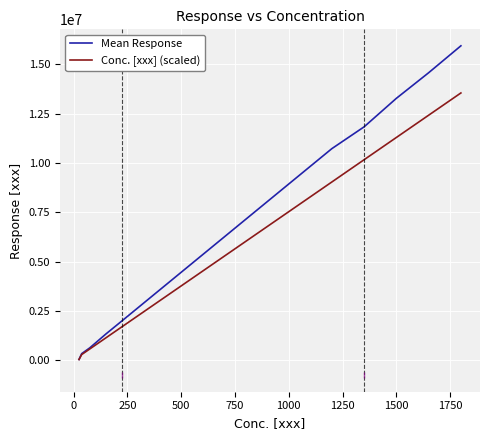

List the series in order of their peak value, highest first.

Mean Response, Conc. [xxx] (scaled)